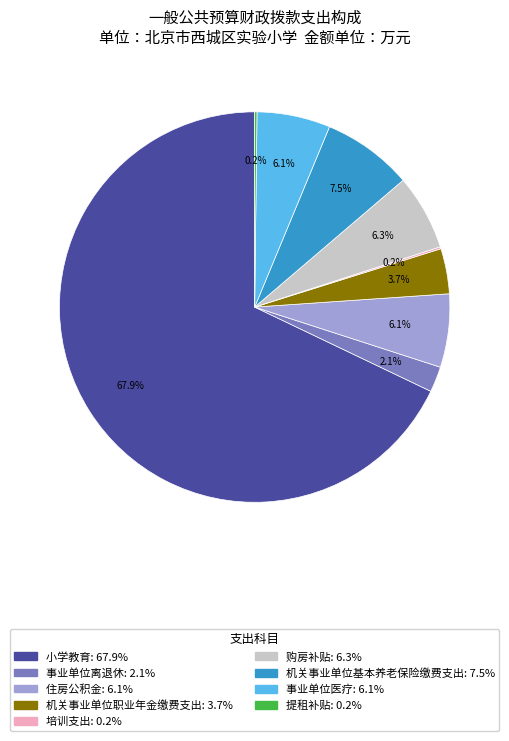

Between 事业单位医疗 and 小学教育, which is larger?

小学教育